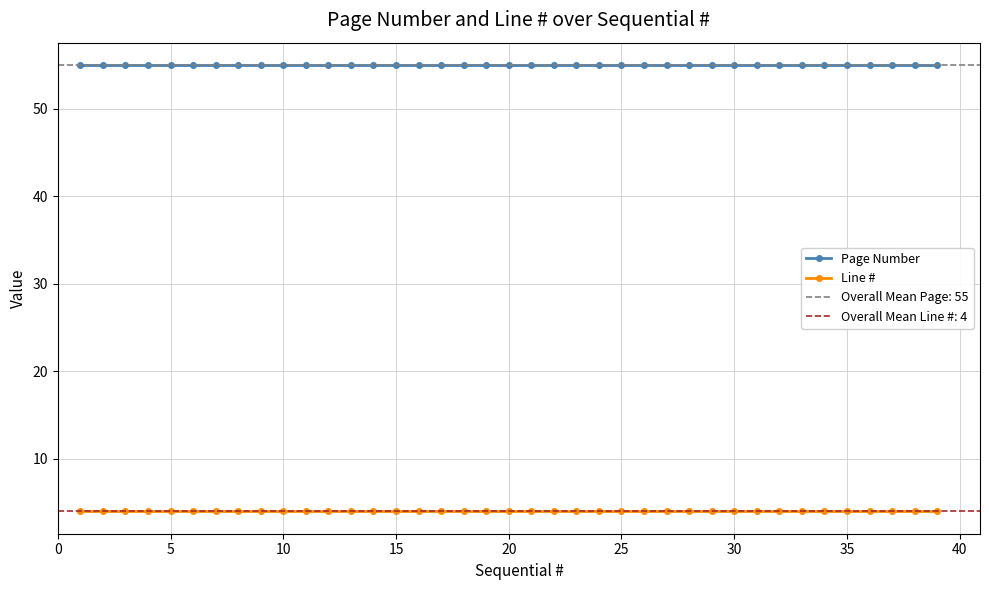

Reading left to right, what are all the values shown in this chart?

Page Number: 55	55	55	55	55	55	55	55	55	55	55	55	55	55	55	55	55	55	55	55	55	55	55	55	55	55	55	55	55	55	55	55	55	55	55	55	55	55	55
Line #: 4	4	4	4	4	4	4	4	4	4	4	4	4	4	4	4	4	4	4	4	4	4	4	4	4	4	4	4	4	4	4	4	4	4	4	4	4	4	4